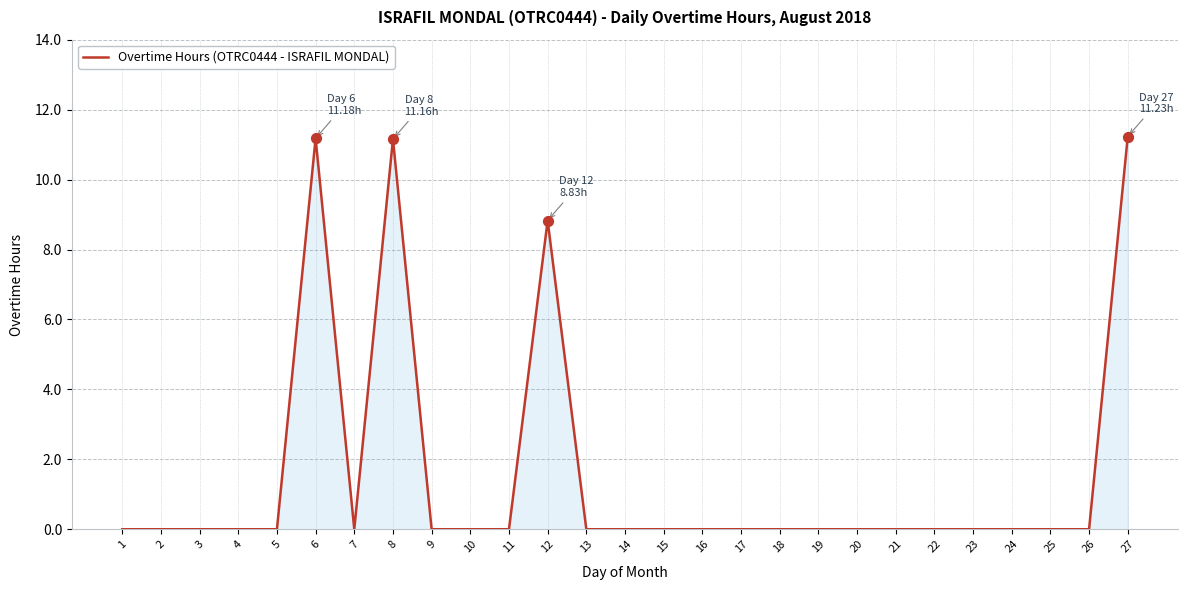

Which has a higher value, 3 or 12?

12